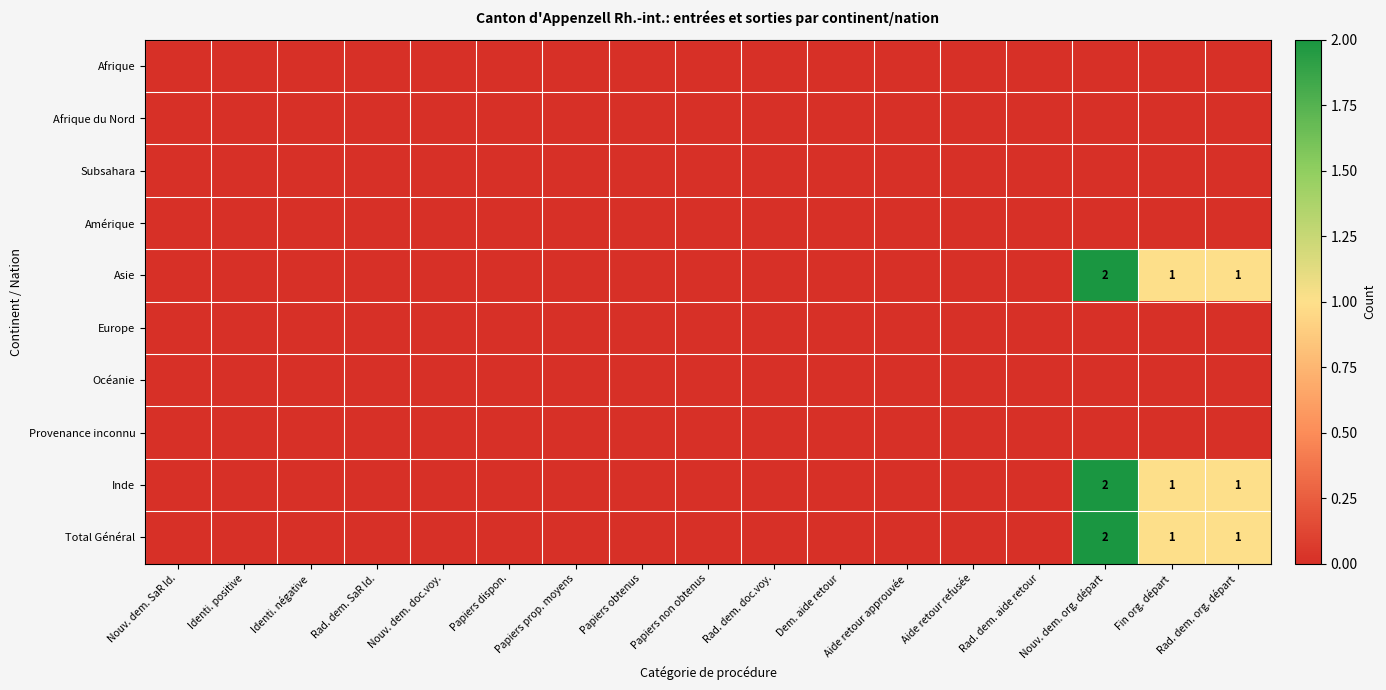

Which category has the lowest value in the Total Général series?

Nouv. dem. SaR Id.